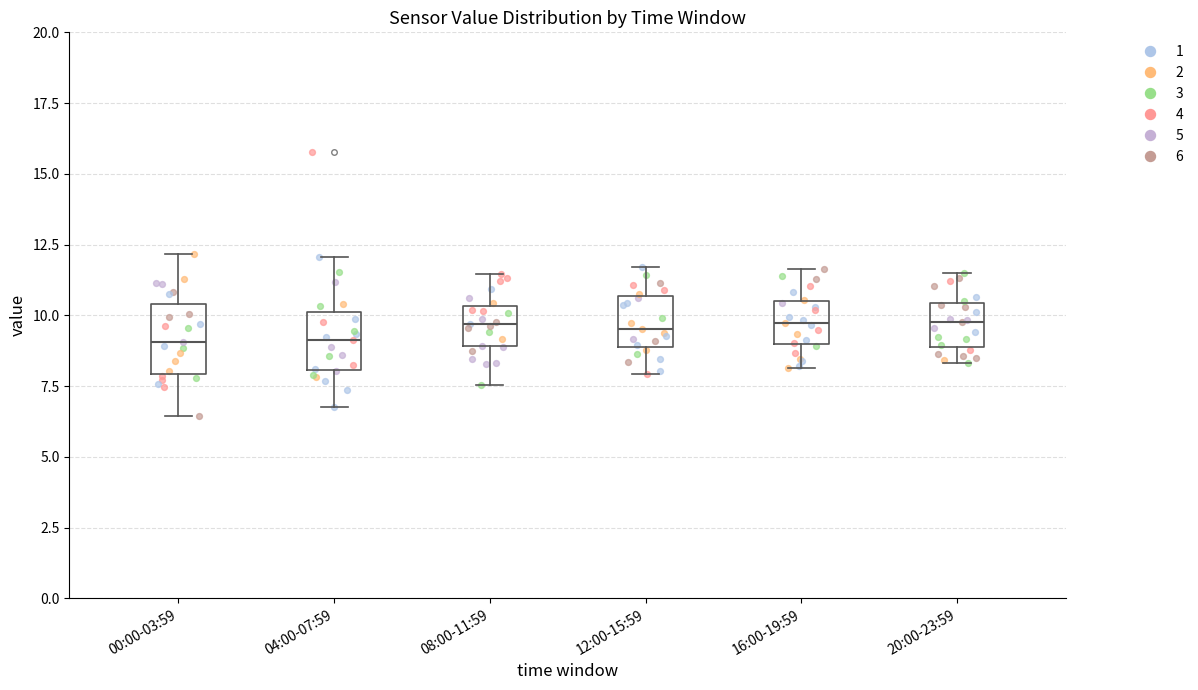

Reading left to right, transcribe this box plot: for each box, give where its median line is, the range the box spans, and where its two whiskers end, as read against the y-axis. The values are not printed on the chart, so give them approximately, as read against the axis.

00:00-03:59: median 9.0, box 8.0 to 10.5, whiskers 6.5 to 12.0
04:00-07:59: median 9.0, box 8.0 to 10.0, whiskers 7.0 to 12.0
08:00-11:59: median 9.5, box 9.0 to 10.5, whiskers 7.5 to 11.5
12:00-15:59: median 9.5, box 9.0 to 10.5, whiskers 8.0 to 11.5
16:00-19:59: median 9.5, box 9.0 to 10.5, whiskers 8.0 to 11.5
20:00-23:59: median 10.0, box 9.0 to 10.5, whiskers 8.5 to 11.5